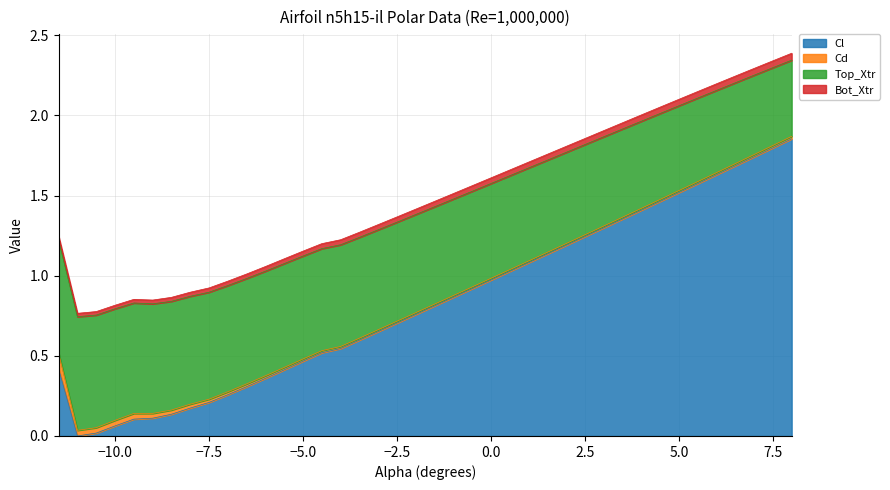

Does the chart have visible grid lines?

Yes